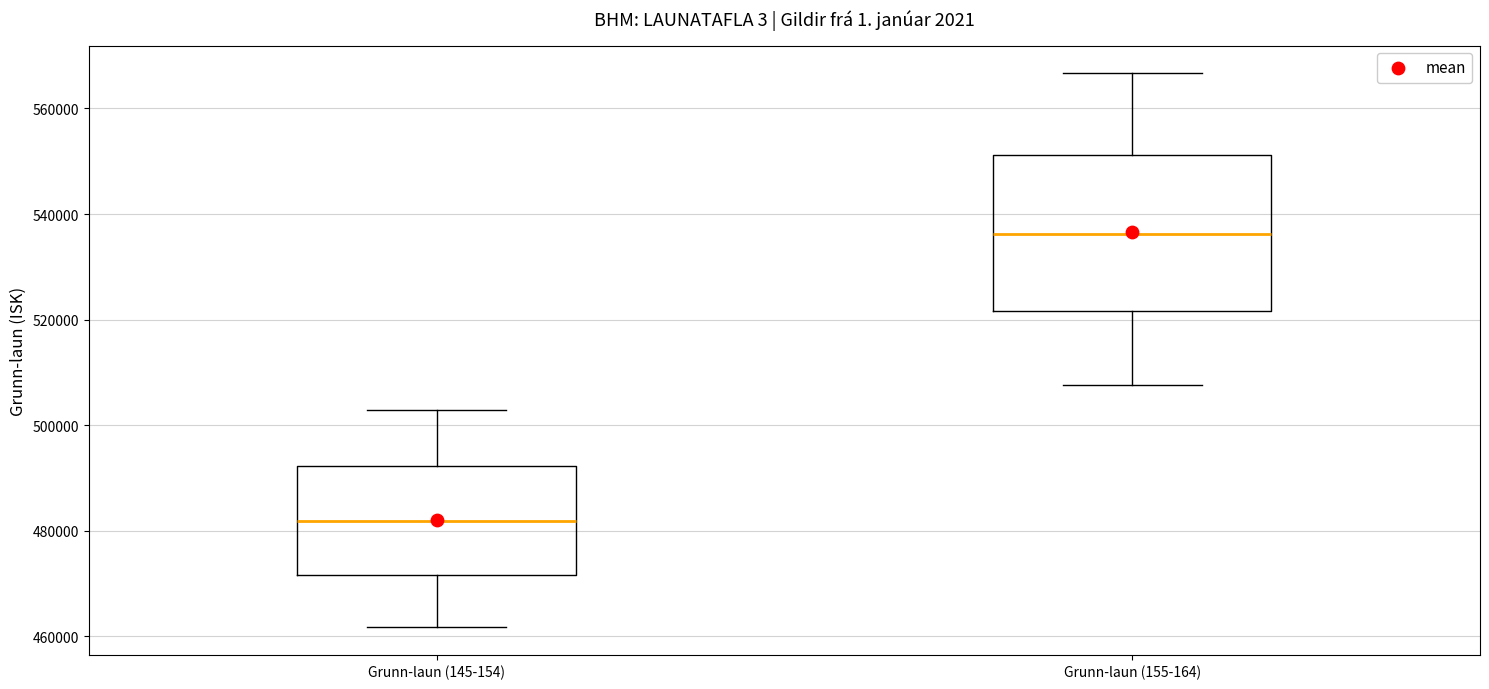

Reading left to right, transcribe this box plot: for each box, give where its median line is, the range the box spans, and where its two whiskers end, as read against the y-axis. The values are not printed on the chart, so give them approximately, as read against the axis.

Grunn-laun (145-154): median 482000, box 472000 to 492000, whiskers 462000 to 502000
Grunn-laun (155-164): median 536000, box 522000 to 552000, whiskers 508000 to 566000